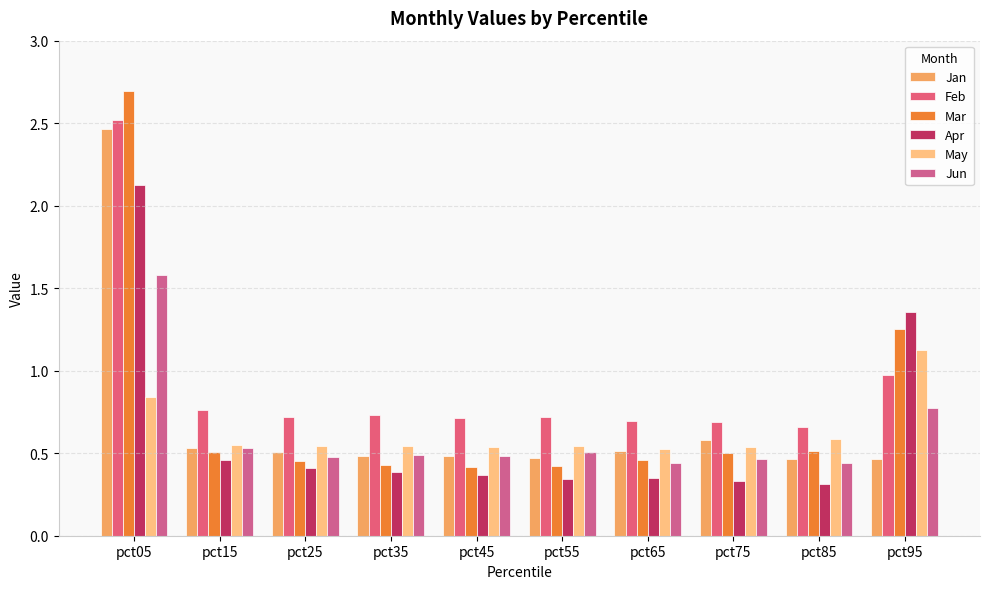

List the series in order of their peak value, lowest first.

May, Jun, Apr, Jan, Feb, Mar